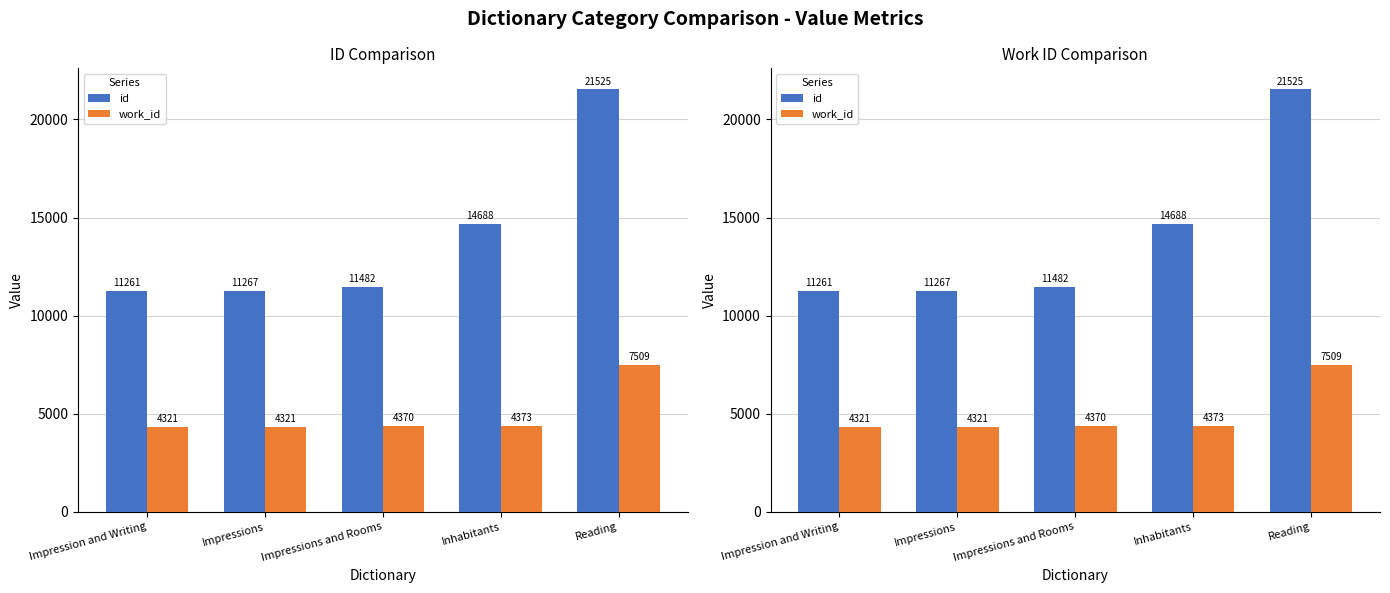

Where does the id series first go above 11482?

Inhabitants